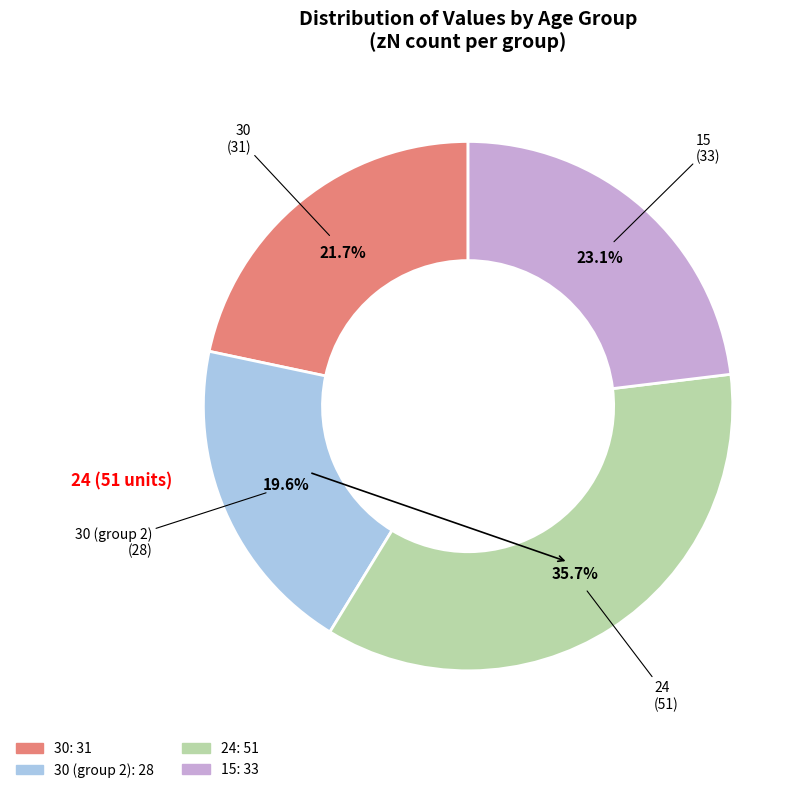

How many slices are in this pie chart?

4